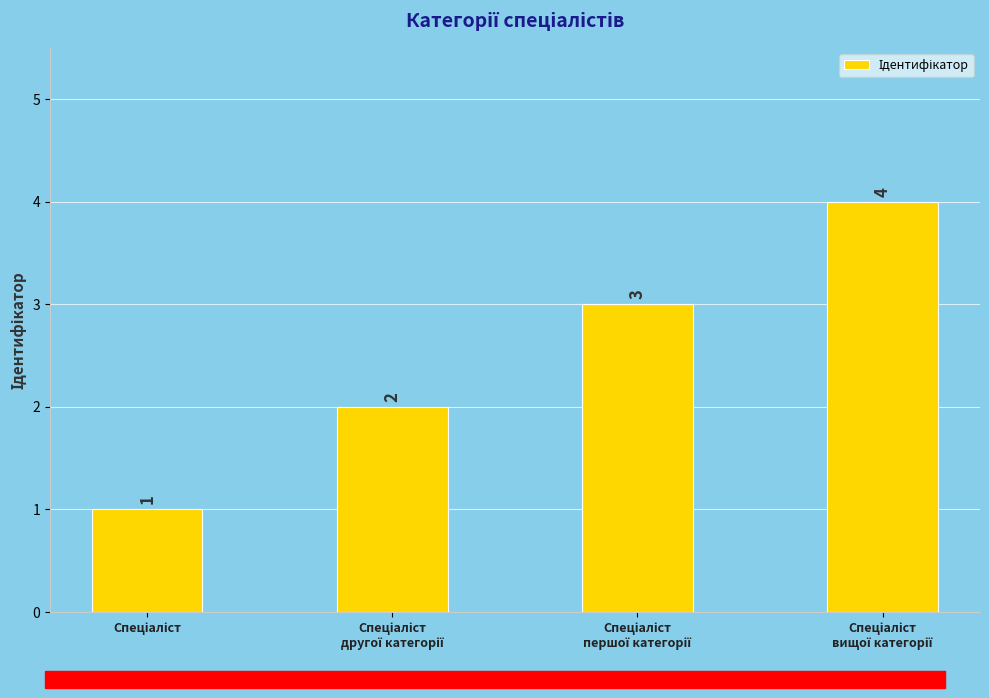

Does the chart contain stacked bars?

No